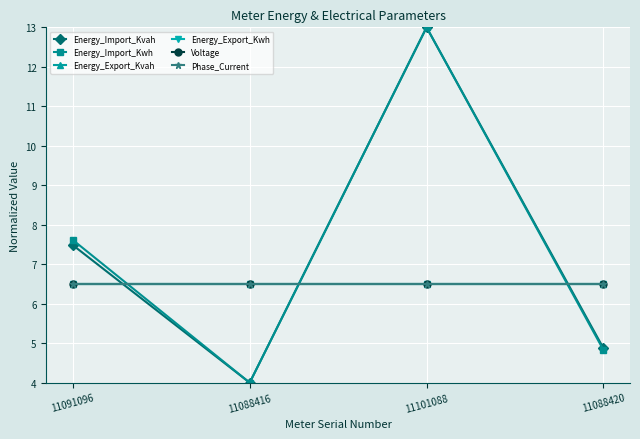

Is the value of Energy_Import_Kvah at 11091096 greater than the value of Energy_Export_Kwh at 11088420?

Yes